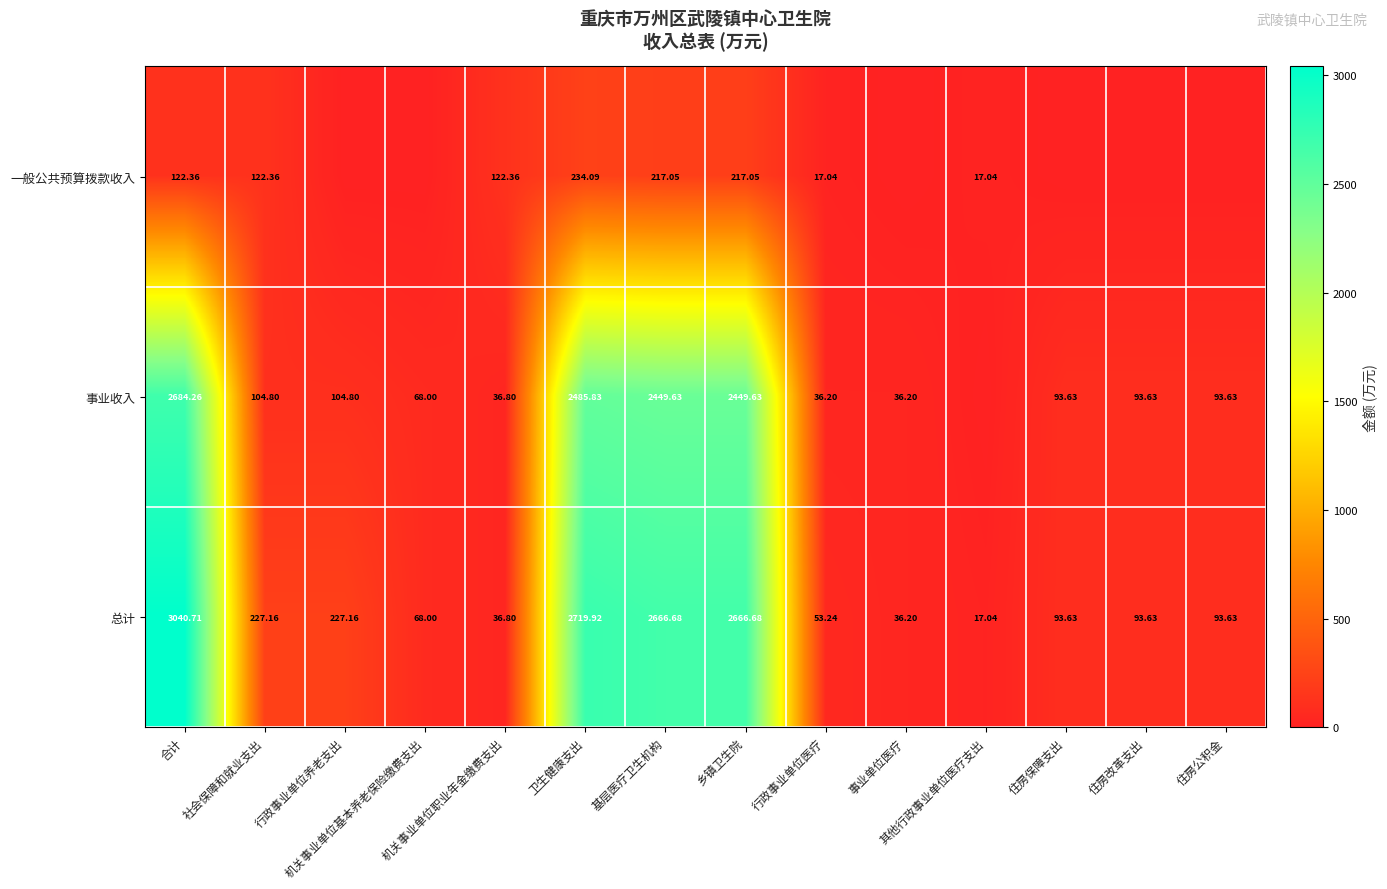

Where does the 一般公共预算拨款收入 series first go above 17?

合计